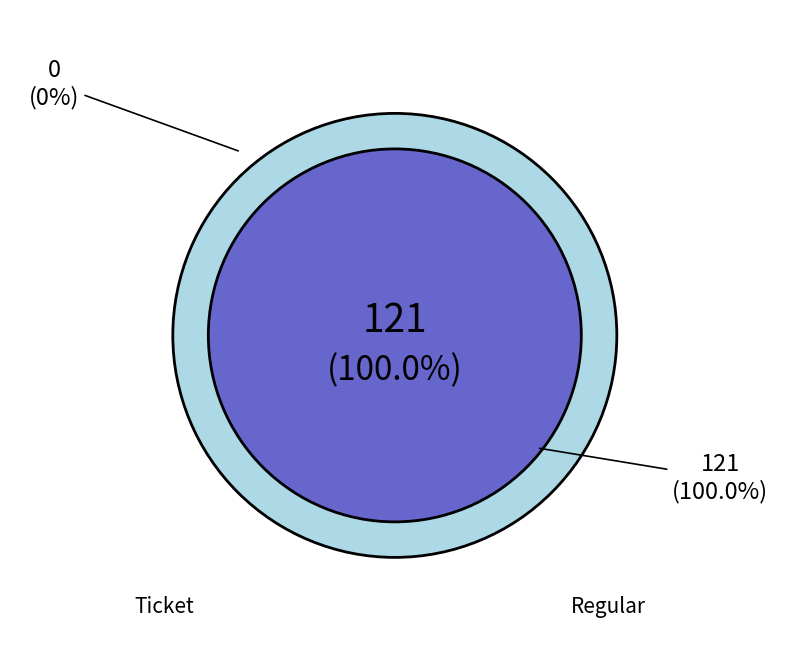

Which slice is the largest?

Regular